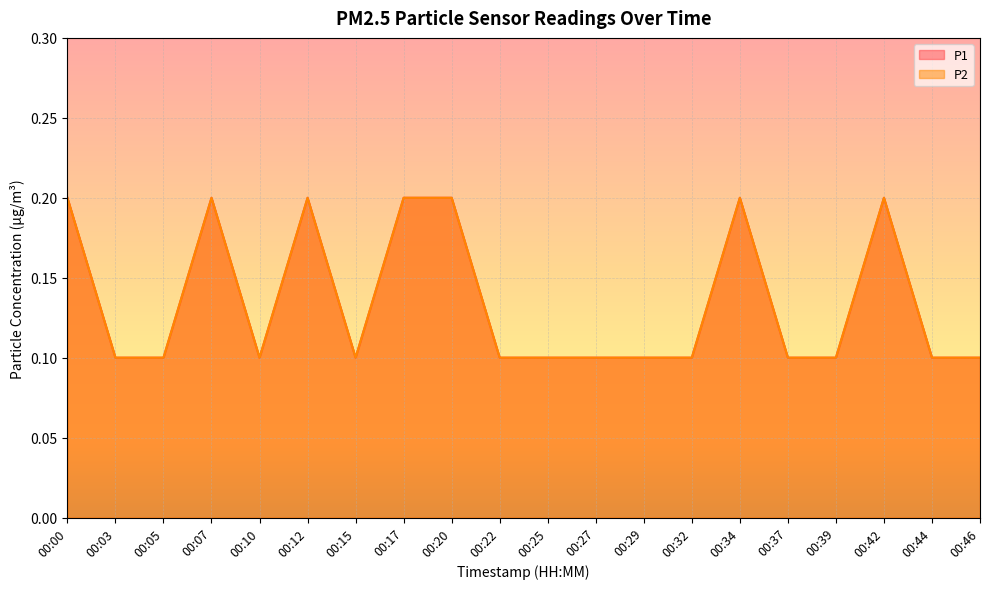

At which category does P1 reach its first local peak?

00:07